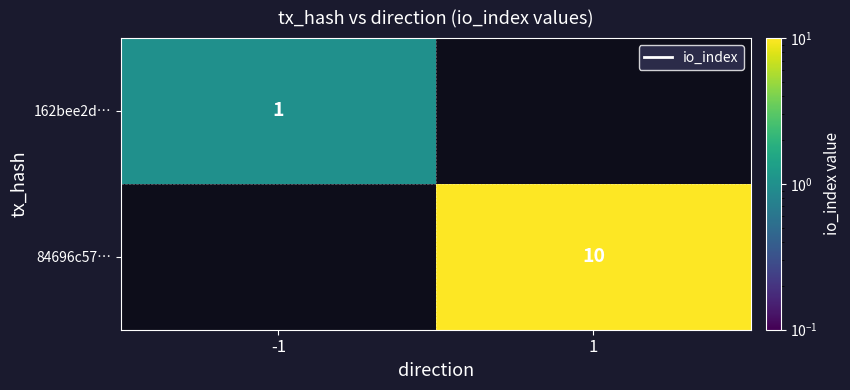

The value of 84696c57… at 1 is 14. True or false?

False